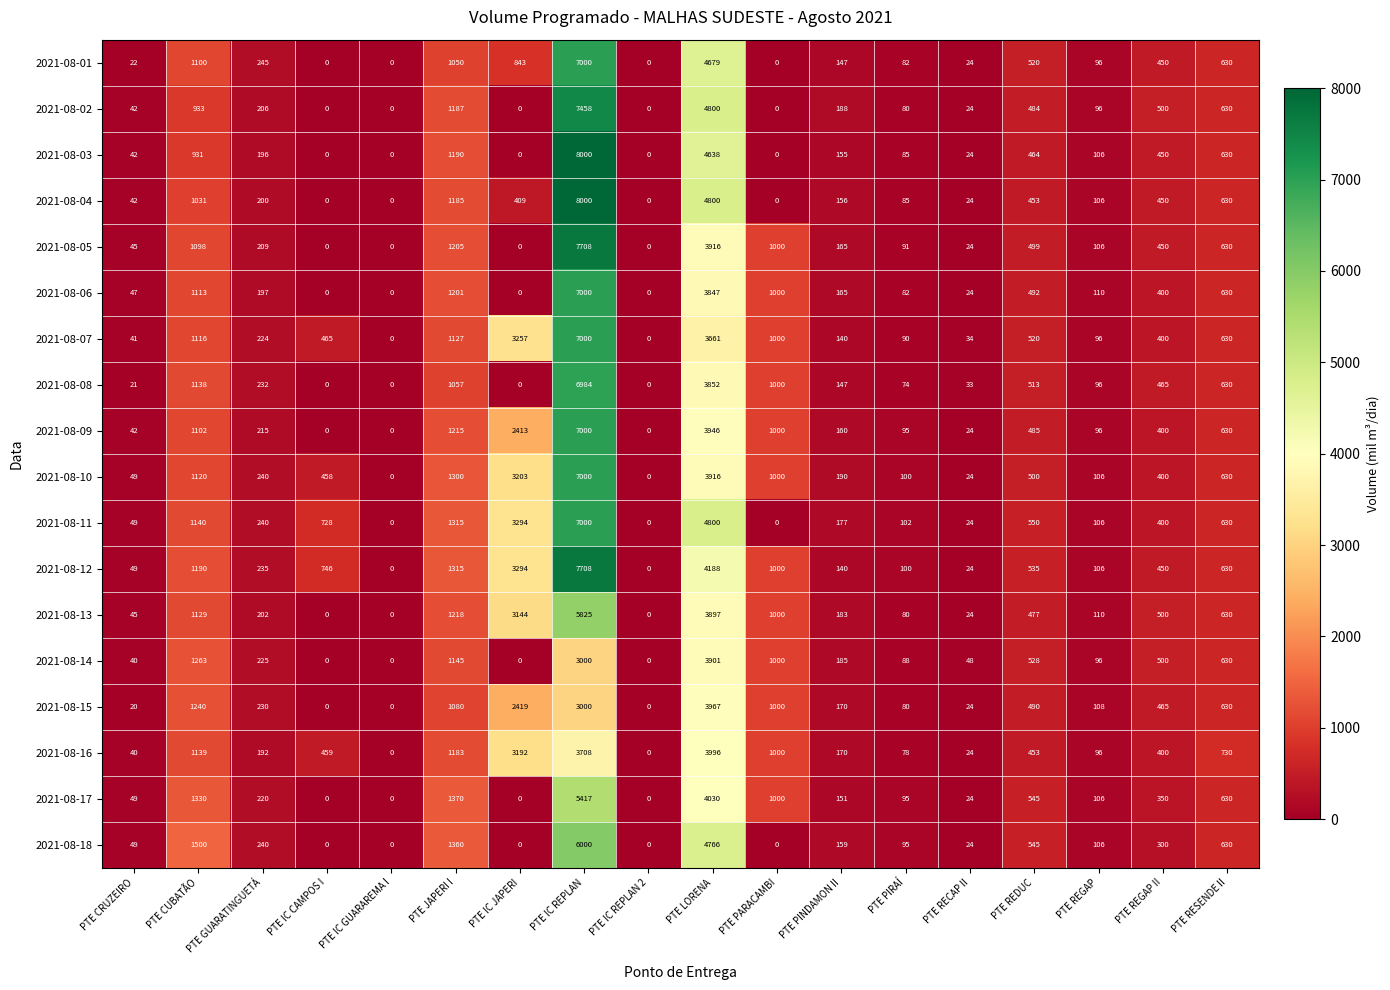

Between PTE CUBATÃO and PTE PIRAÍ, which series saw the biggest shift?

2021-08-18